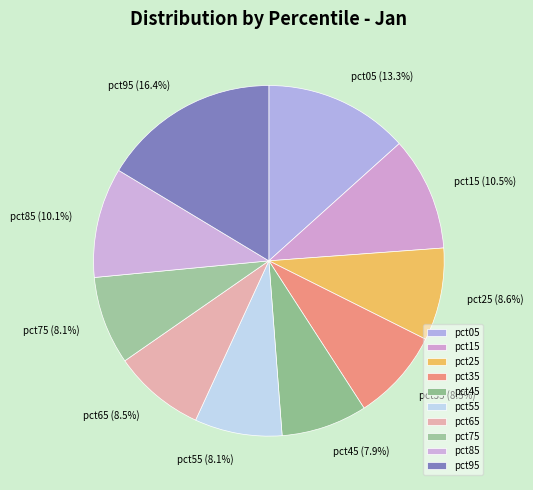

What portion of the pie excludes pct65?

91.5%